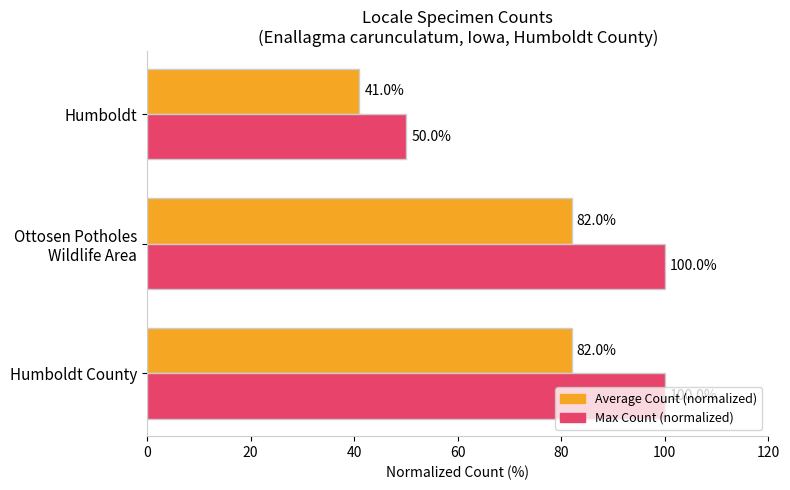

Count the number of categories in the chart.

3